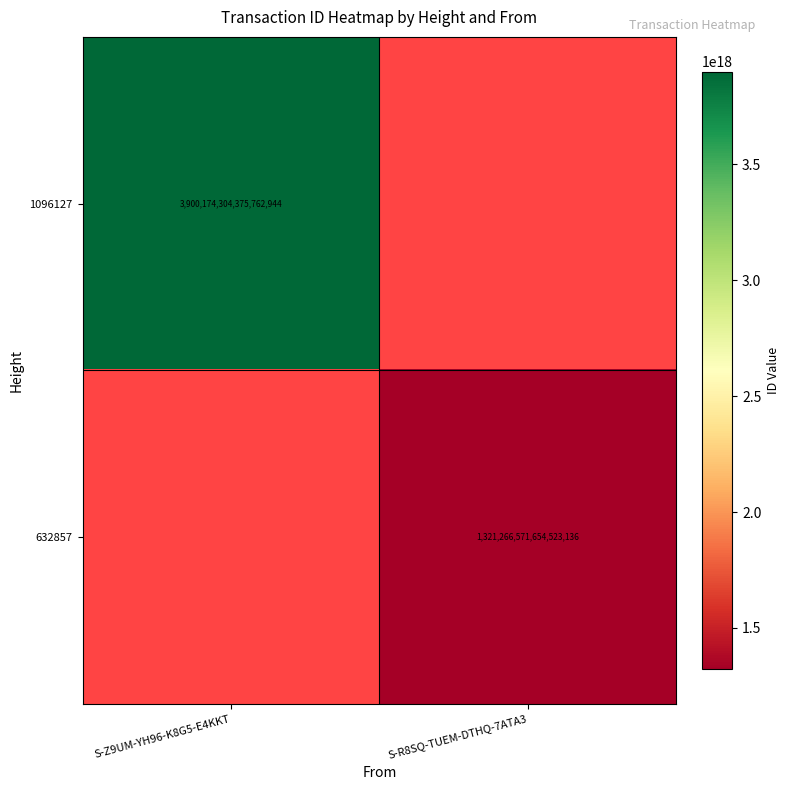

Is it true that 1096127 equals 2451969702789728256 at S-Z9UM-YH96-K8G5-E4KKT?

False